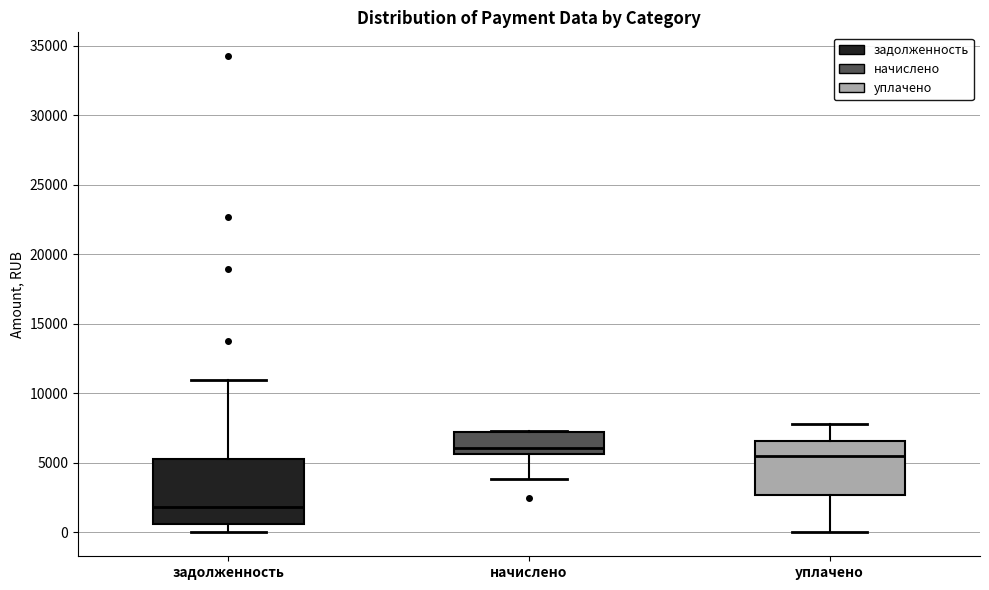

Reading left to right, read every box against the y-axis: the position of its median line, the range the box covers, and the ends of its whiskers. The values are not printed on the chart, so give them approximately, as read against the axis.

задолженность: median 2000, box 500 to 5500, whiskers 0 to 11000
начислено: median 6000, box 5500 to 7000, whiskers 4000 to 7500
уплачено: median 5500, box 2500 to 6500, whiskers 0 to 8000